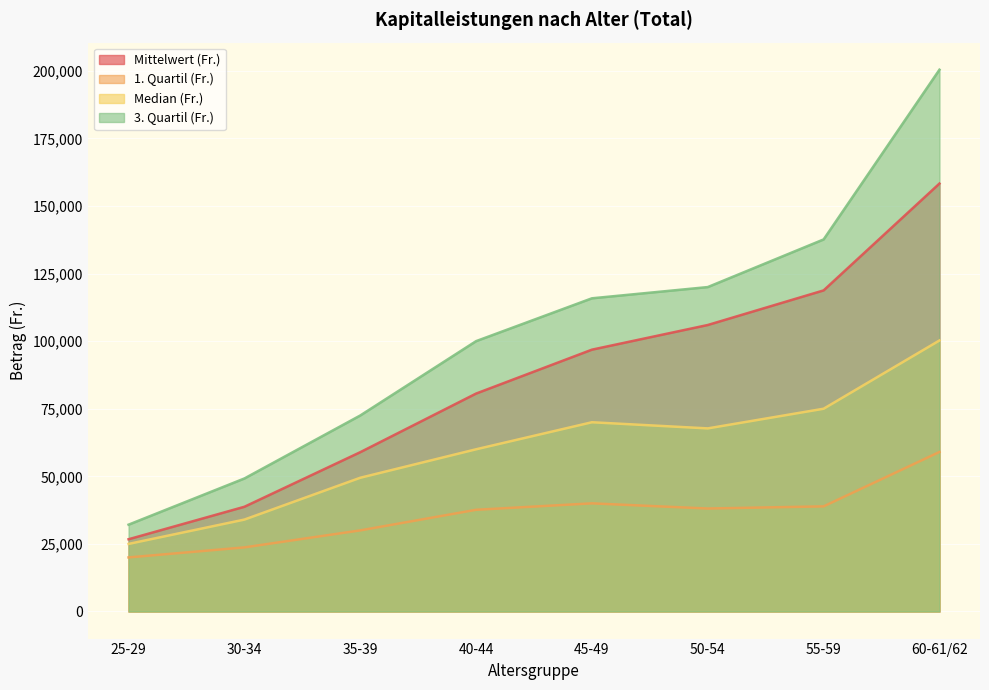

In 1. Quartil (Fr.), how many points are lower than both neighbors (excluding endpoints)?

1